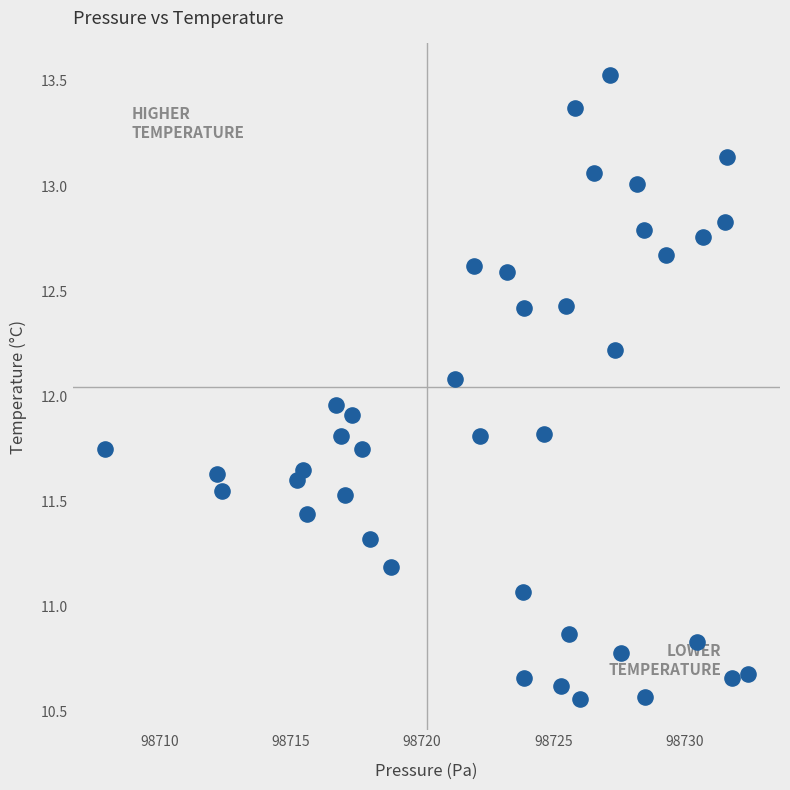

What is the range of X values (max minus min)?

24.5